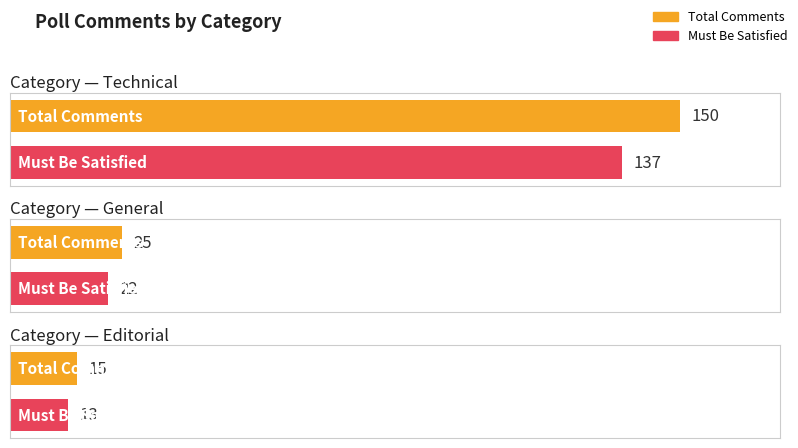

Which label corresponds to the largest value in the chart?

Technical